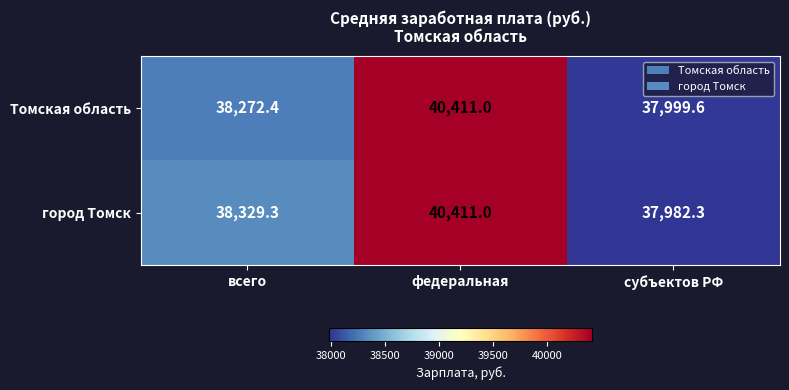

The value of Томская область at федеральная is 8675.5. True or false?

False